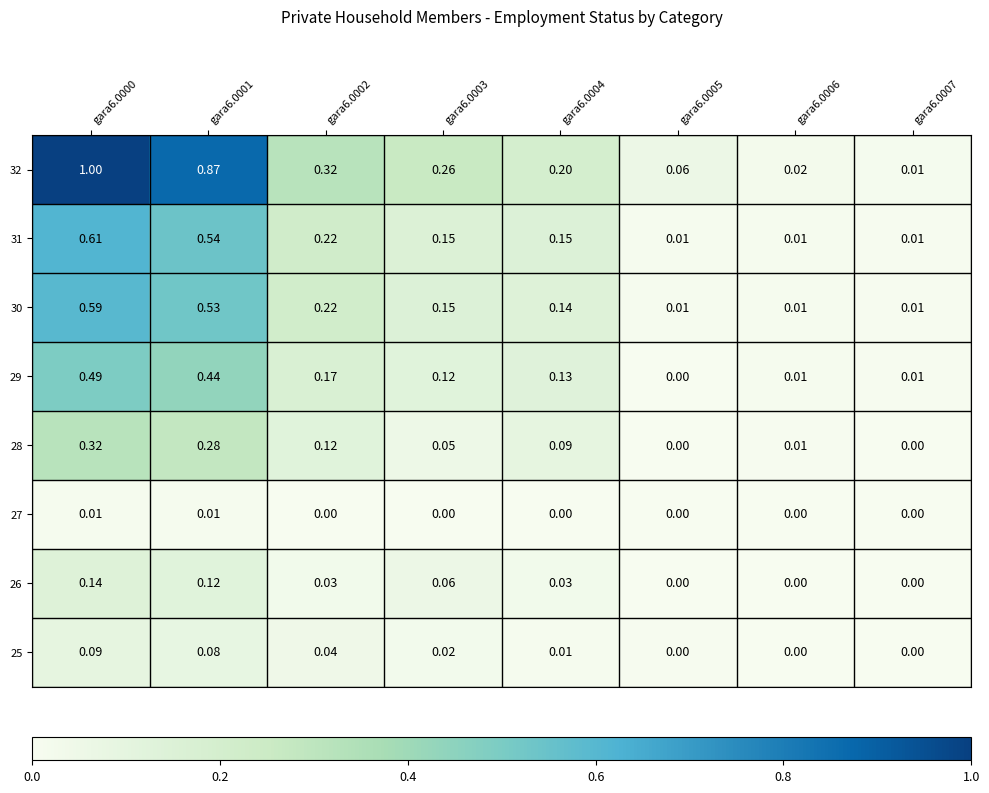

How many distinct data groups are displayed?

8